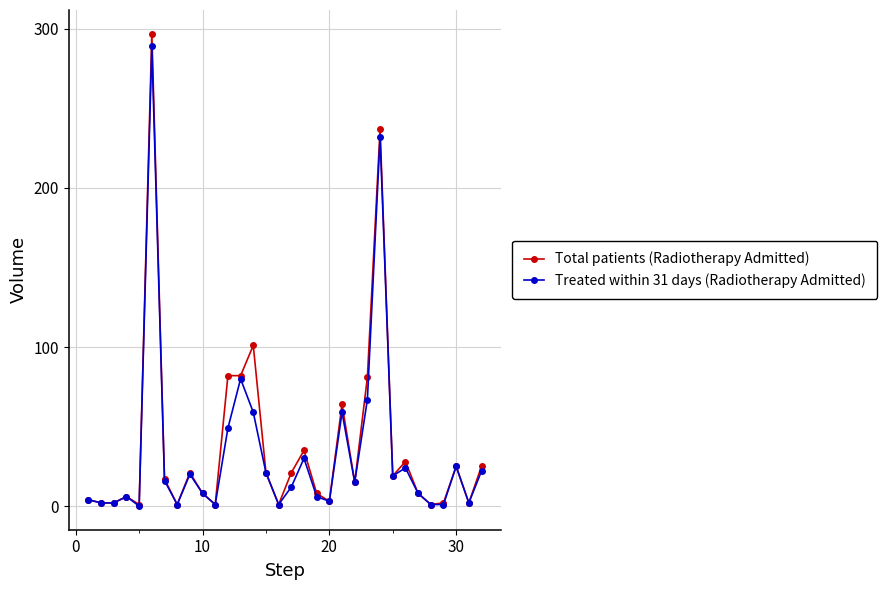

Which series has the widest spread of values?

Total patients (Radiotherapy Admitted)